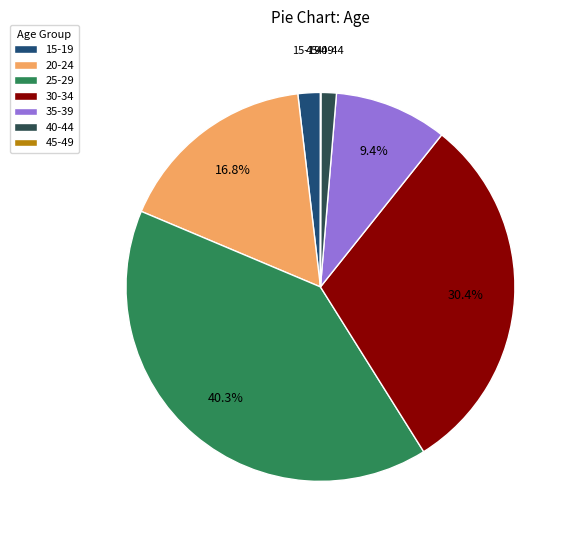

Which slice is the largest?

25-29